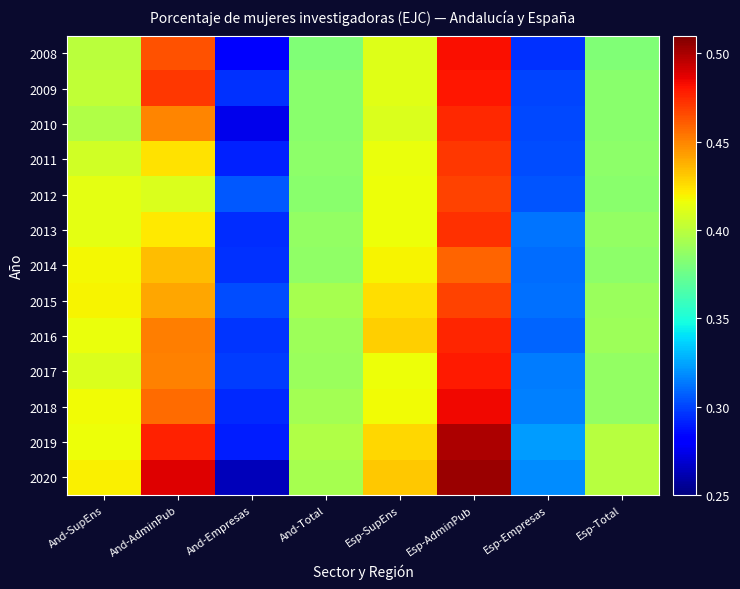

Which label corresponds to the smallest value in the chart?

And-Empresas